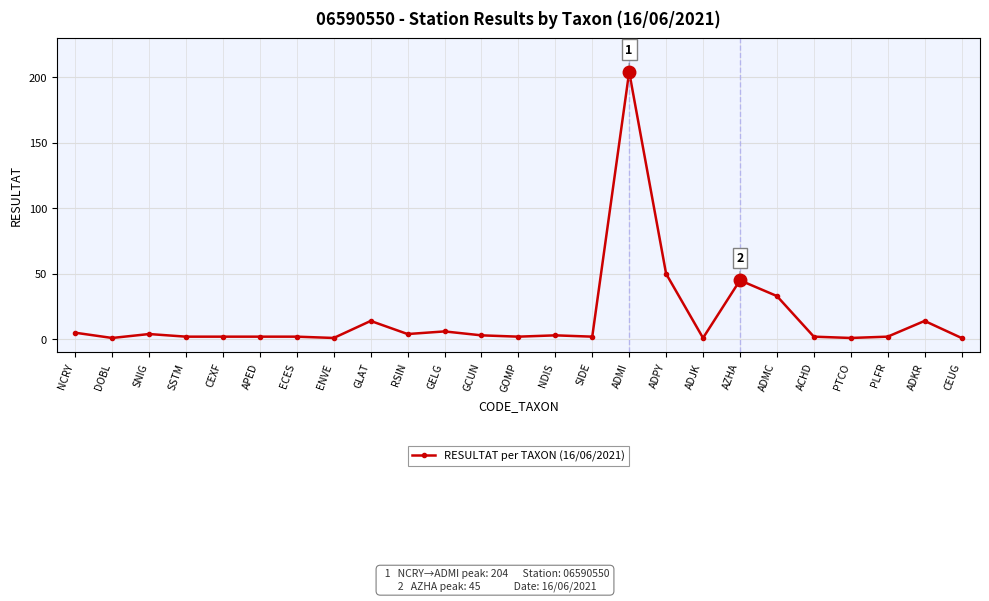

Reading left to right, transcribe all the data shown in this chart.

NCRY=5	DOBL=1	SNIG=4	SSTM=2	CEXF=2	APED=2	ECES=2	ENVE=1	GLAT=14	RSIN=4	GELG=6	GCUN=3	GOMP=2	NDIS=3	SIDE=2	ADMI=204	ADPY=50	ADJK=1	AZHA=45	ADMC=33	ACHD=2	PTCO=1	PLFR=2	ADKR=14	CEUG=1